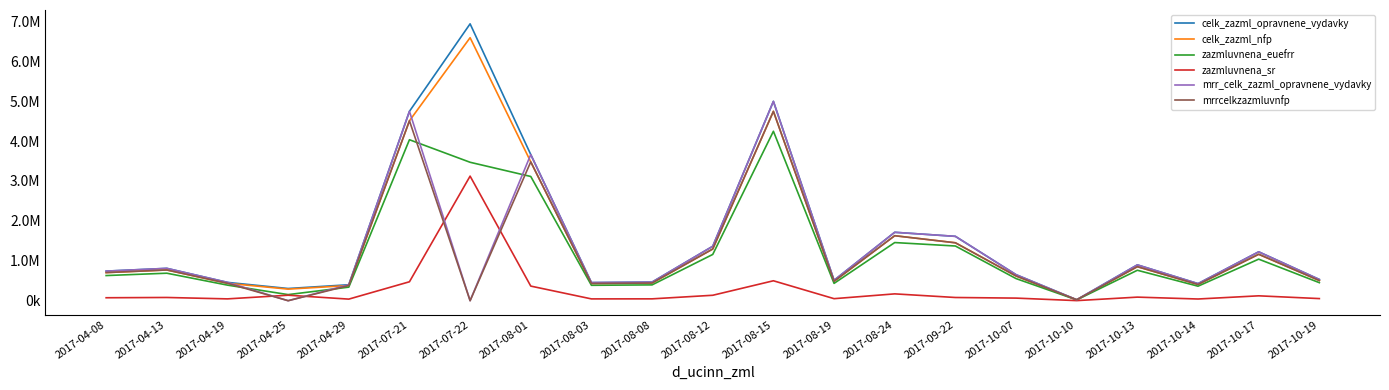

At which category does mrr_celk_zazml_opravnene_vydavky reach its first local peak?

2017-04-13